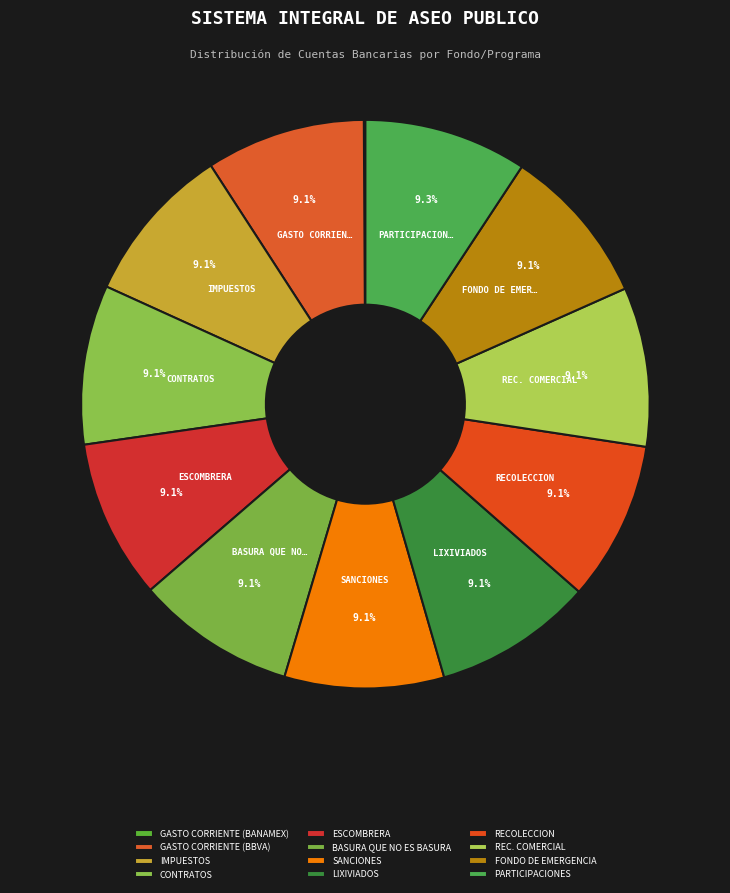

Rank the categories by value from lowest to highest.

GASTO CORRIENTE (BANAMEX), GASTO CORRIENTE (BBVA), SANCIONES, IMPUESTOS, CONTRATOS, ESCOMBRERA, BASURA QUE NO ES BASURA, REC. COMERCIAL, FONDO DE EMERGENCIA, LIXIVIADOS, RECOLECCION, PARTICIPACIONES